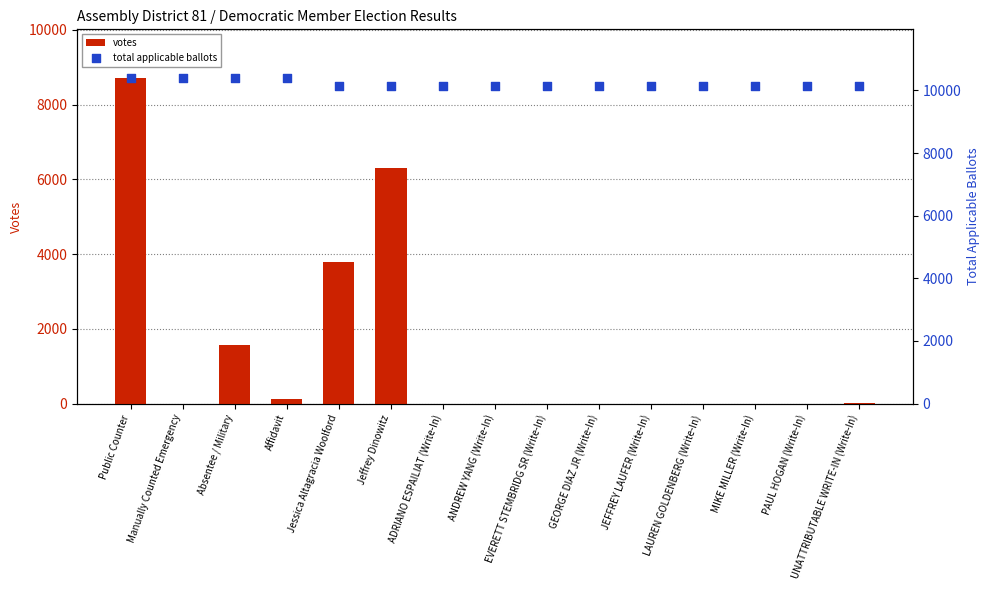

At which category is the sum across all series the highest?

Public Counter